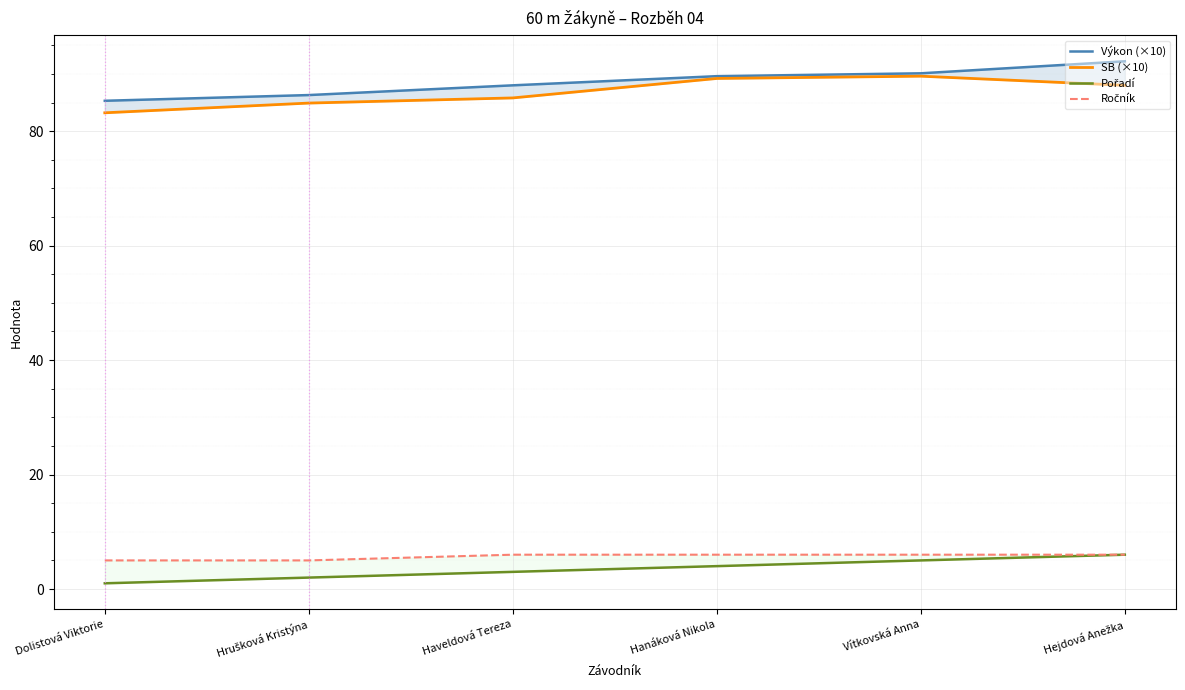

Between Hejdová Anežka and Hanáková Nikola, which is larger?

Hejdová Anežka